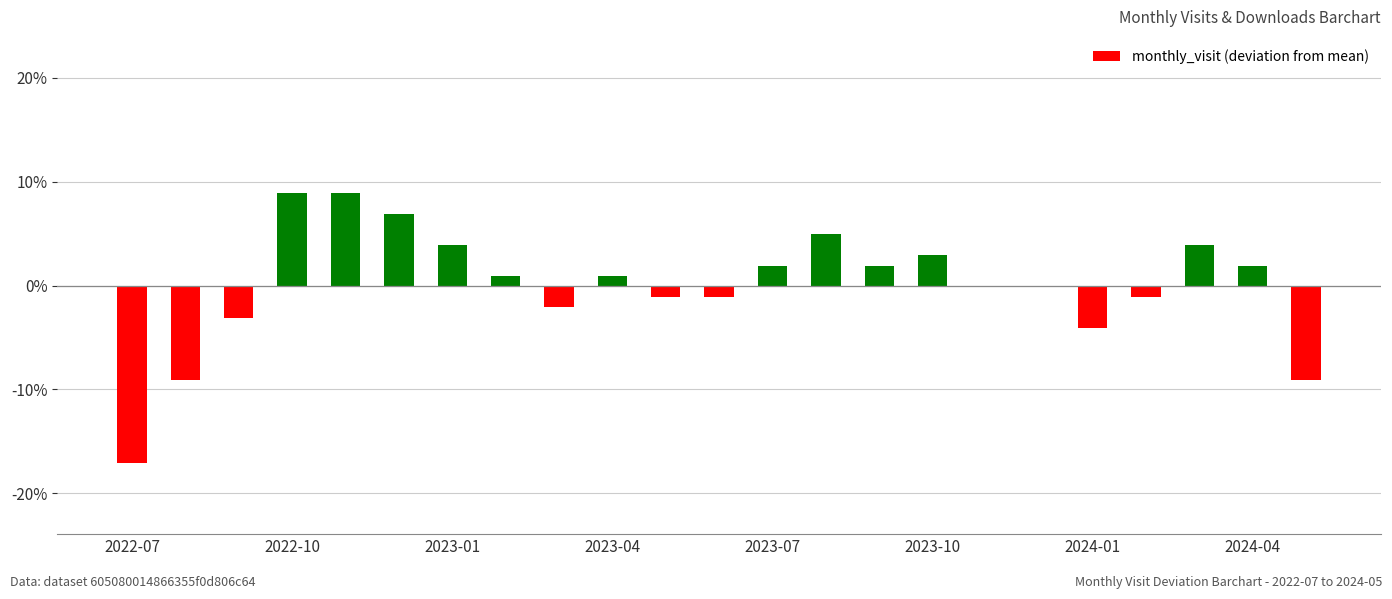

Reading left to right, list all the values displayed in this chart.

-17.1	-9.1	-3.1	8.9	8.9	6.9	3.9	0.9	-2.1	0.9	-1.1	-1.1	1.9	4.9	1.9	2.9	-0.1	-0.1	-4.1	-1.1	3.9	1.9	-9.1